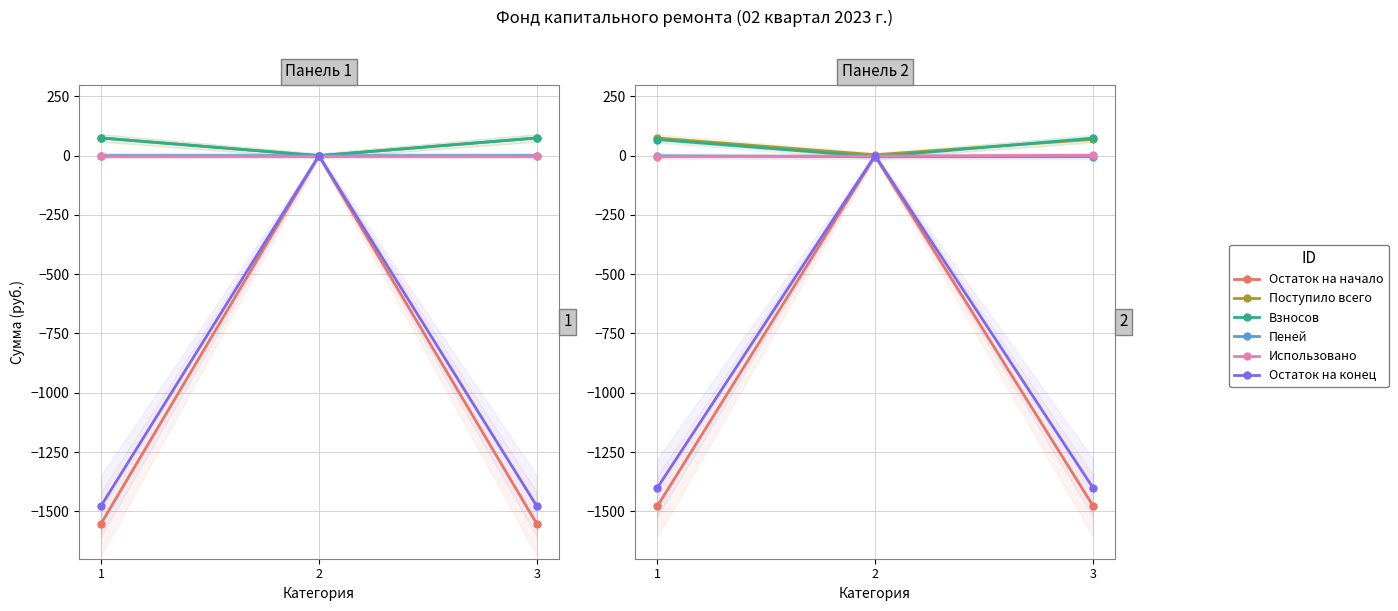

What is the greatest value displayed?

74.2